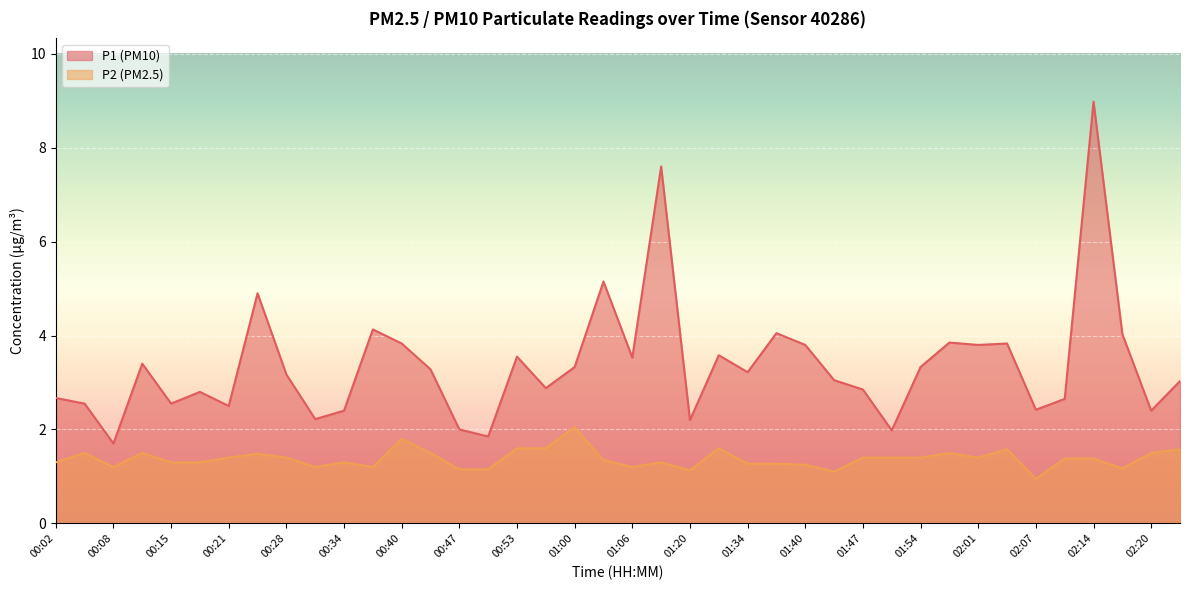

What is the spread (max minus min) of values at 02:20?

0.9